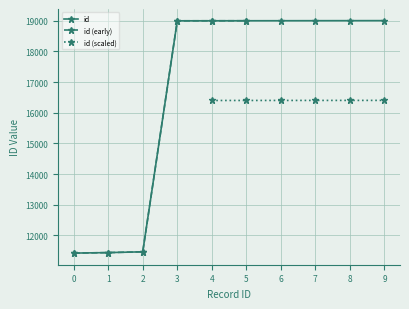

The value of id at 8 is 19005. True or false?

True